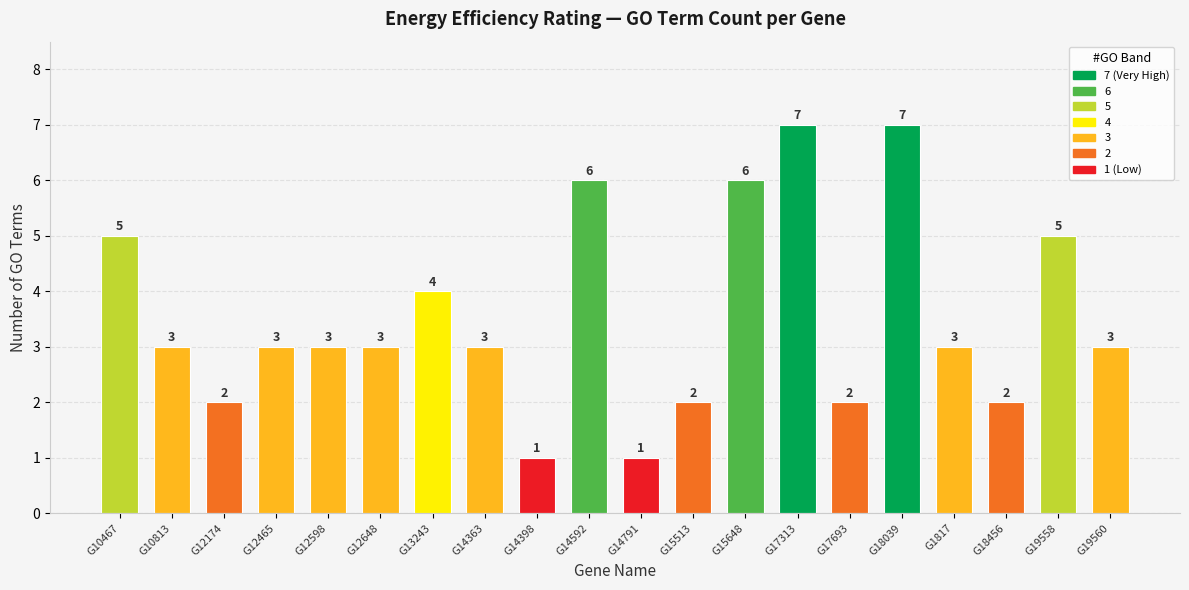

The value at G17313 is 7. True or false?

True